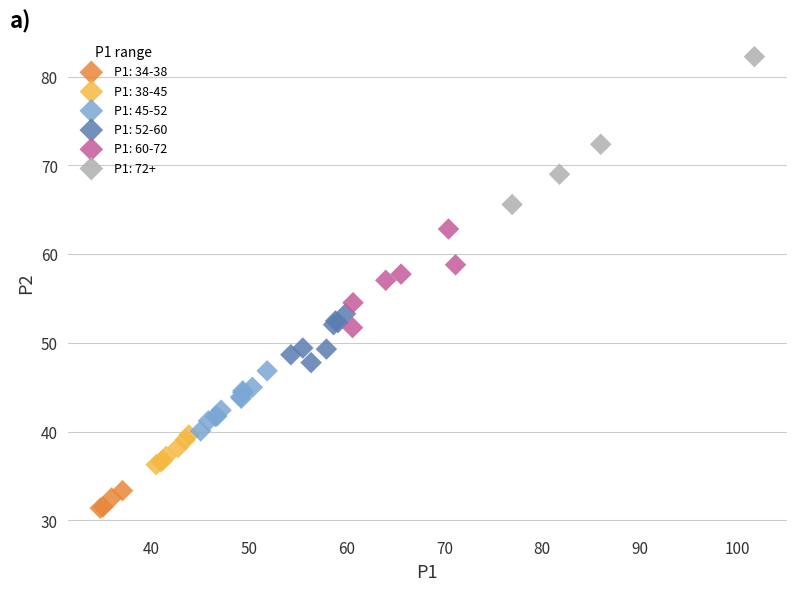

Which series reaches the maximum Y coordinate?

P1: 72+